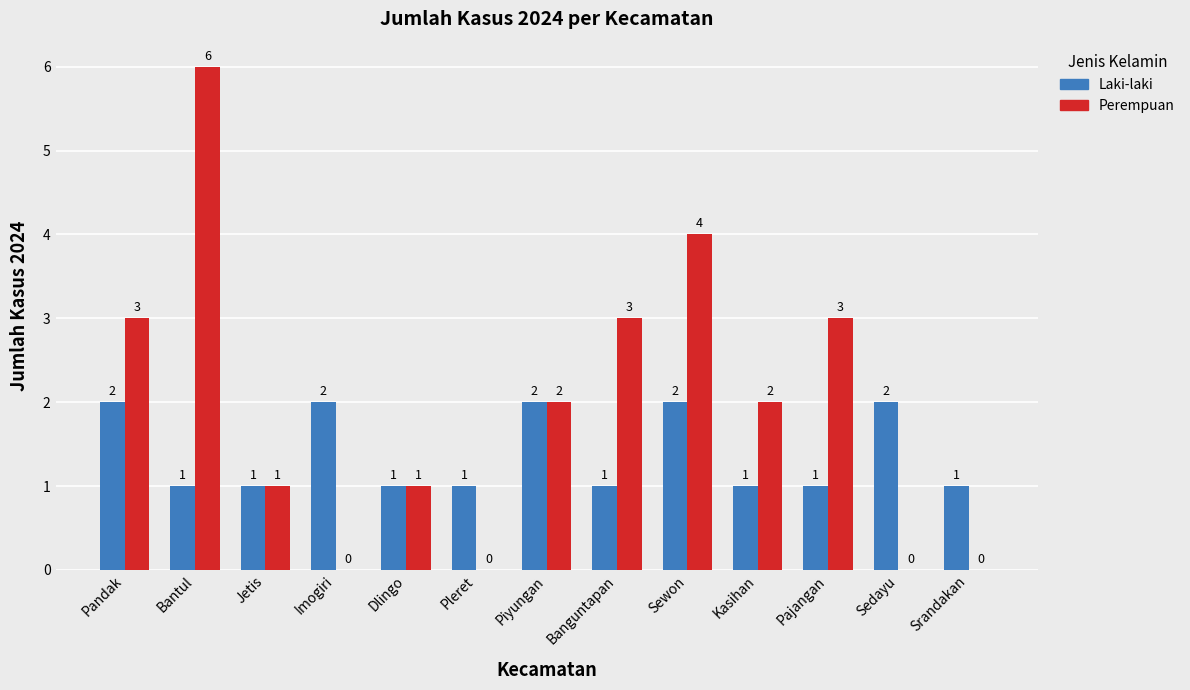

What is the sum of all Laki-laki values?

18